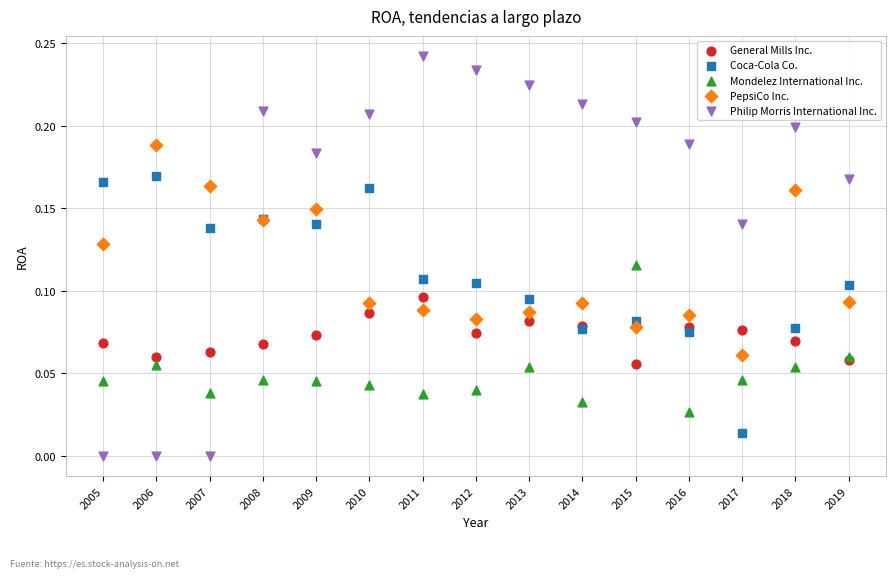

Which series has the widest spread of Y values?

Philip Morris International Inc.